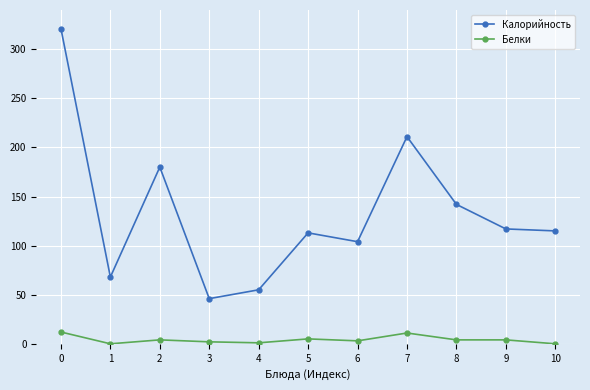

How many lines are shown in the chart?

2